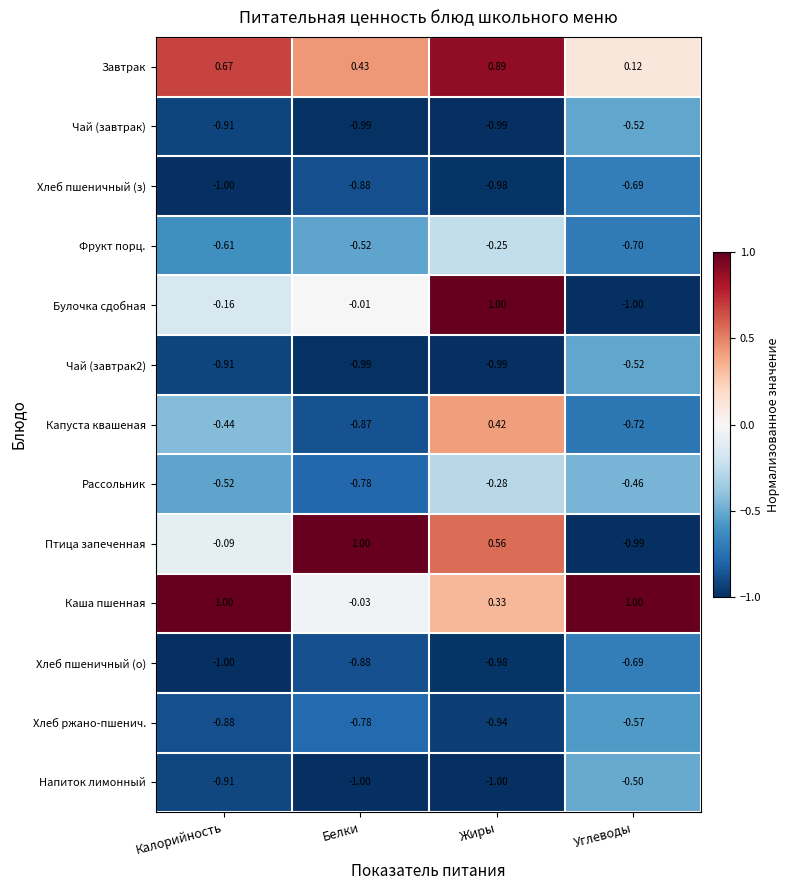

At which label is Каша пшенная closest to 0?

Белки